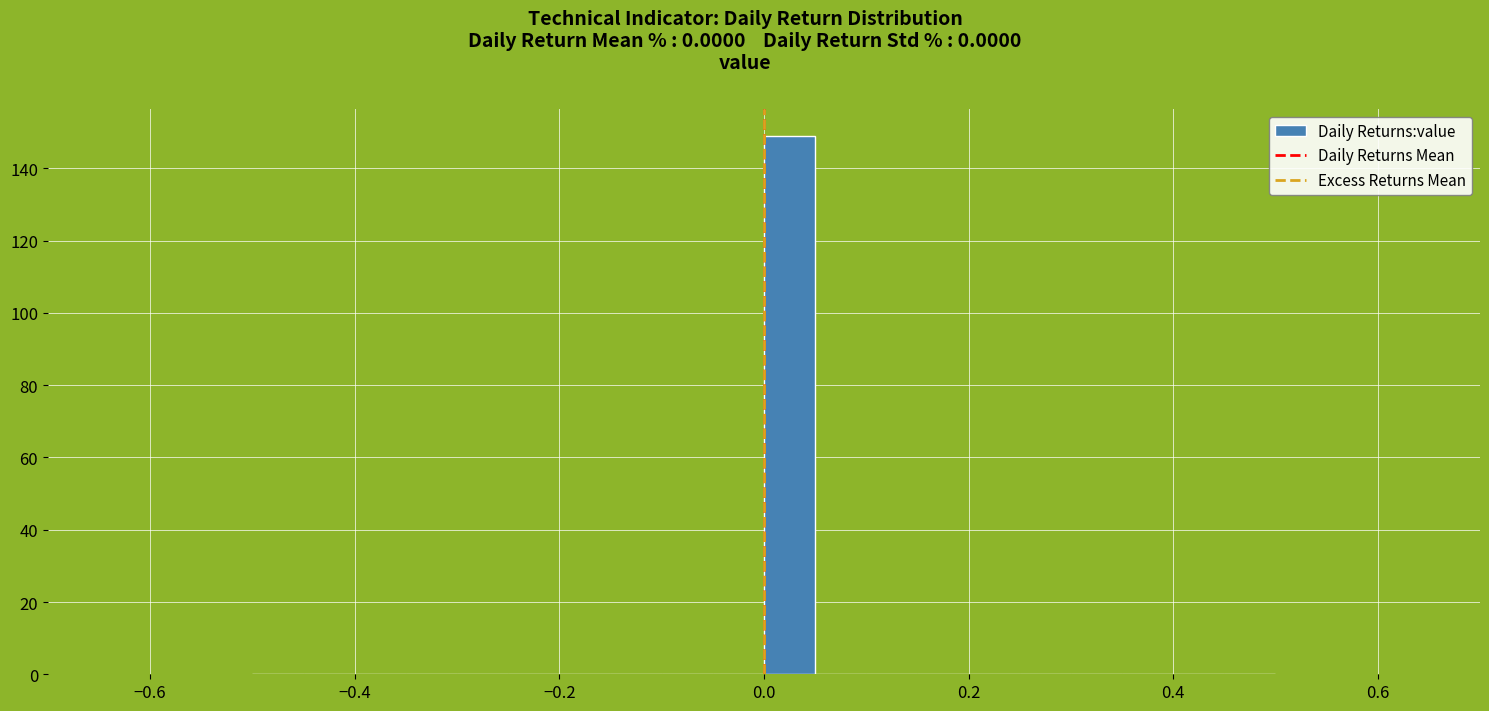

Read against the x-axis, roughly where is the centre of the tallest bar?

0.02